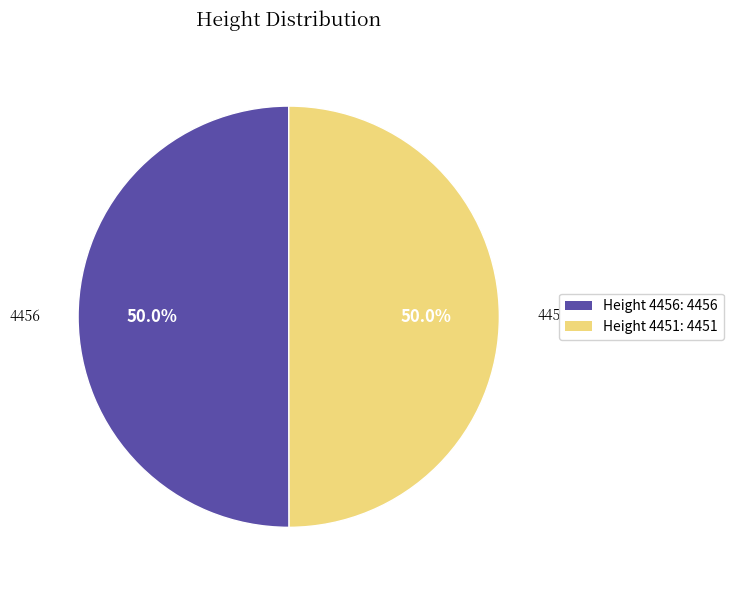

What is the total percentage of 4456 and 4451?

100.0%